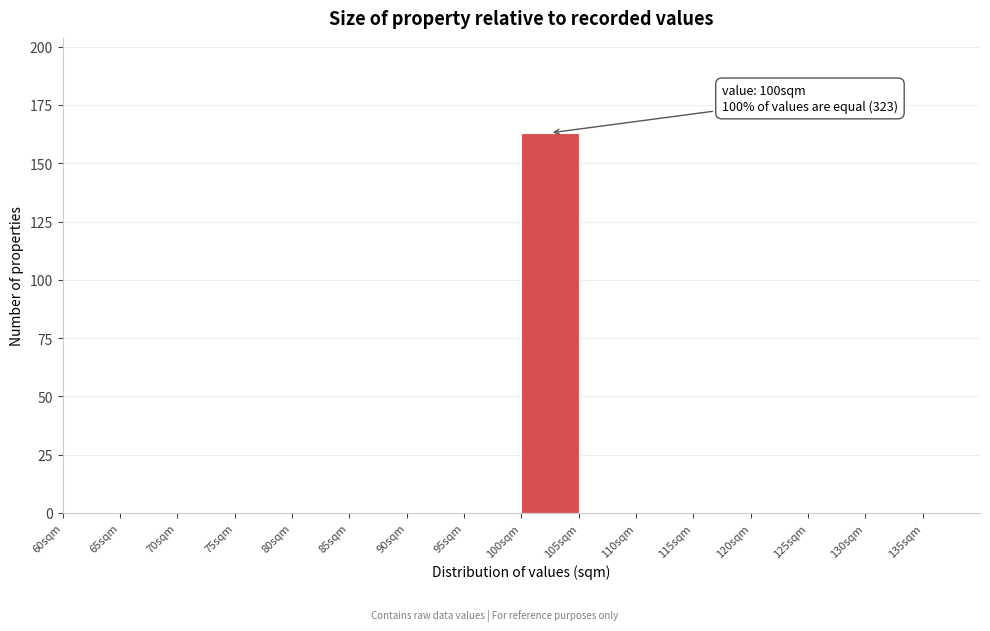

Which range on the x-axis has the tallest bar?

100 to 105